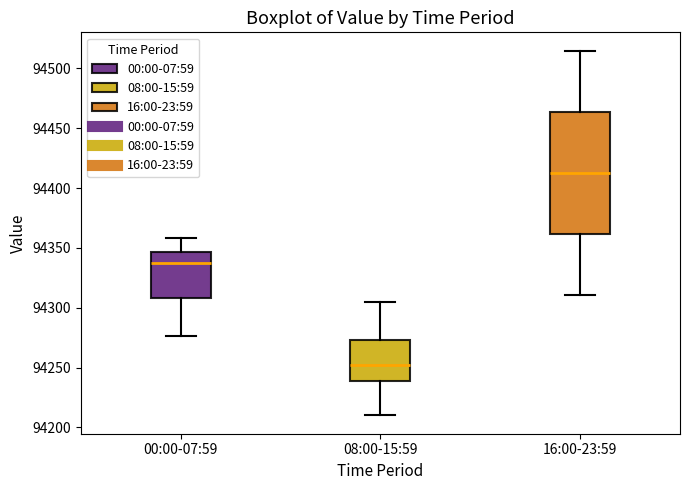

Reading left to right, read every box against the y-axis: the position of its median line, the range the box covers, and the ends of its whiskers. The values are not printed on the chart, so give them approximately, as read against the axis.

00:00-07:59: median 94335, box 94310 to 94345, whiskers 94275 to 94360
08:00-15:59: median 94250, box 94240 to 94275, whiskers 94210 to 94305
16:00-23:59: median 94410, box 94360 to 94465, whiskers 94310 to 94515